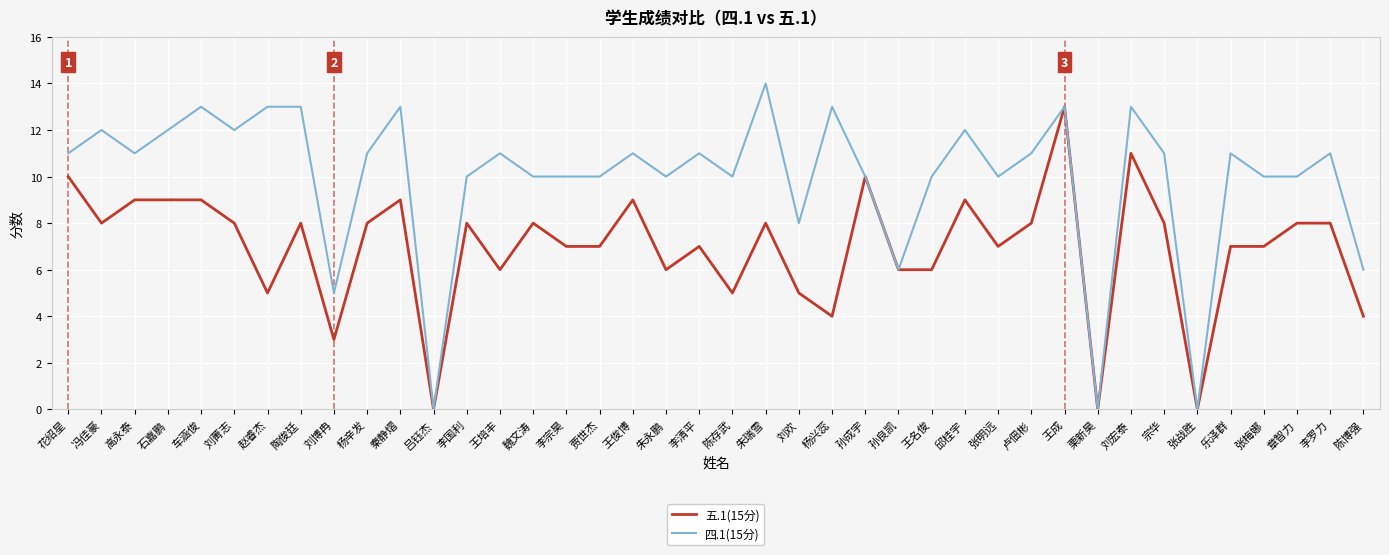

What is the total value across all series at 王俊博?

20